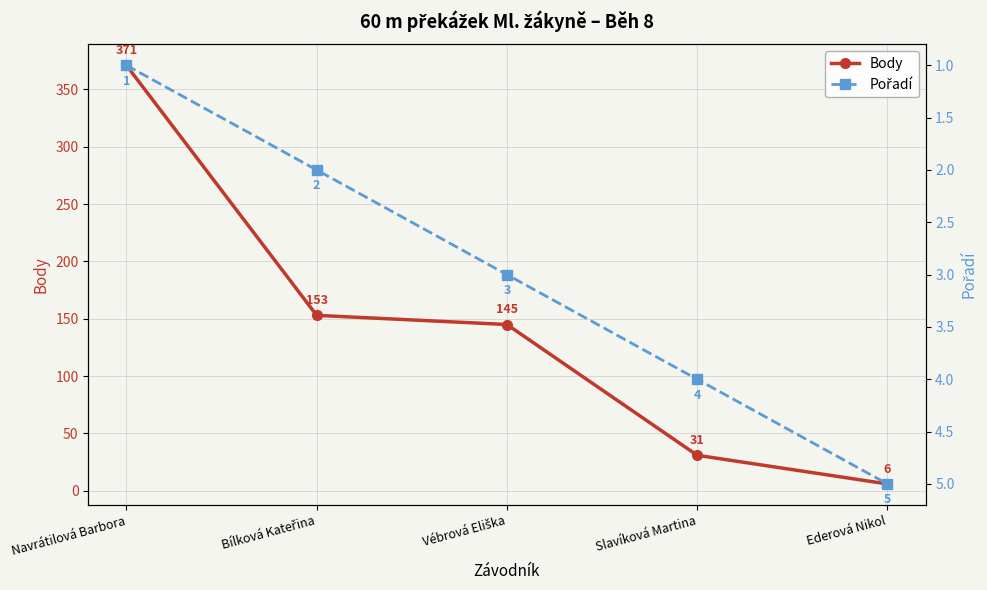

At Bílková Kateřina, list the series in order from largest to smallest.

Body, Pořadí